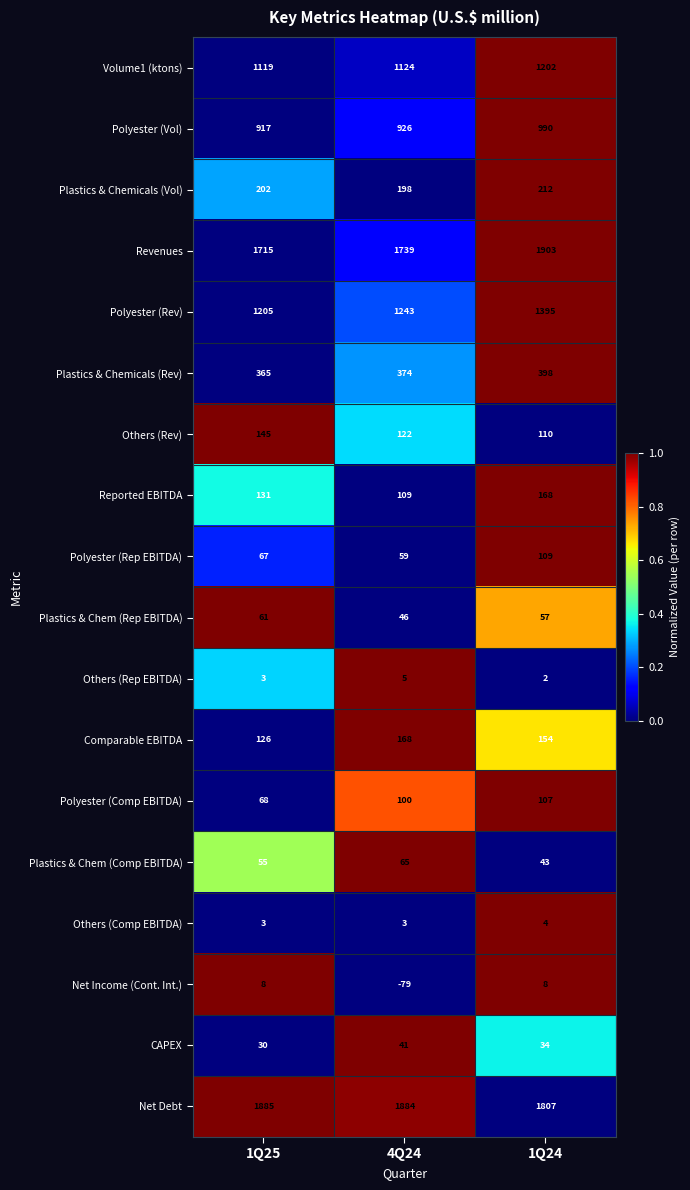

Between 4Q24 and 1Q24, which series saw the biggest shift?

Revenues